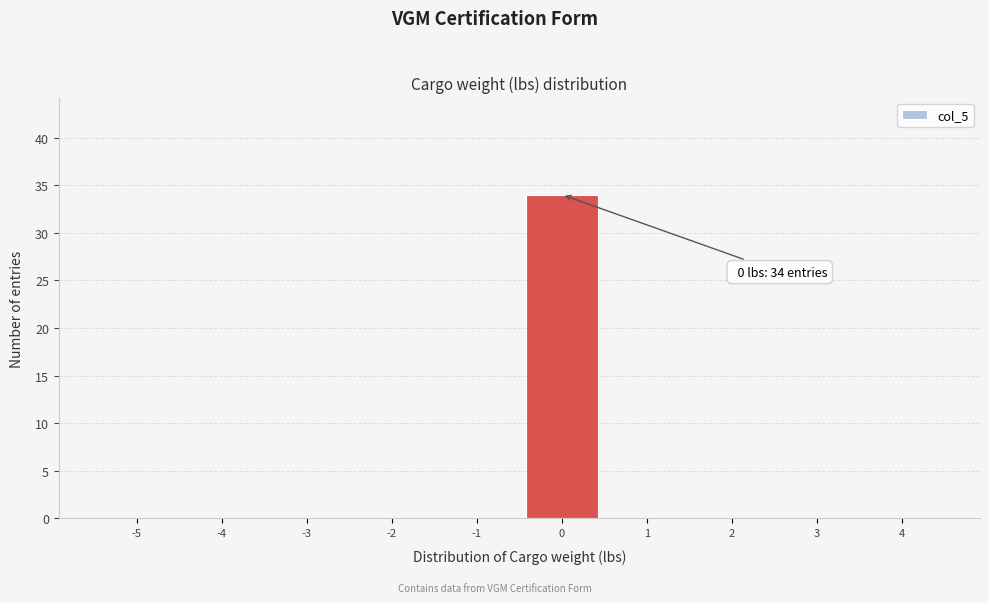

Reading right to left, transcribe all the data shown in this chart.

4=0	3=0	2=0	1=0	0=34	-1=0	-2=0	-3=0	-4=0	-5=0